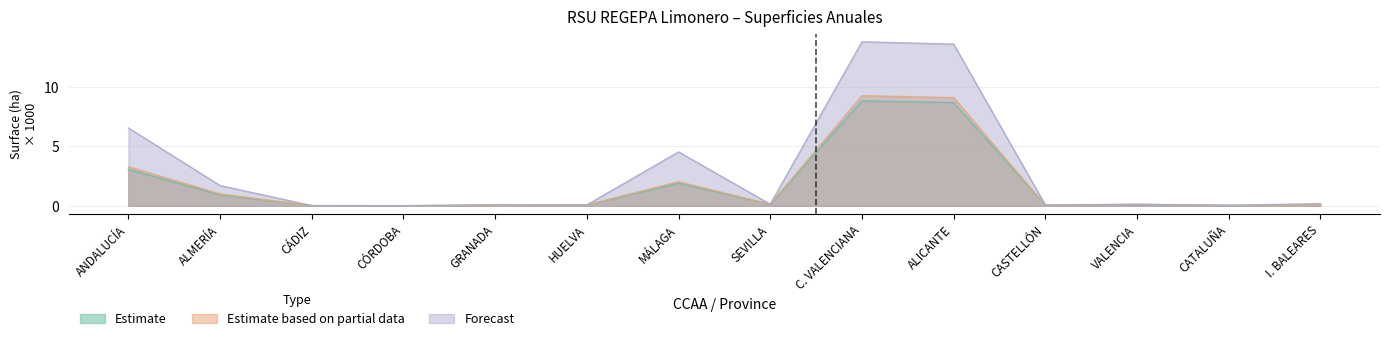

The value of Estimate based on partial data at MÁLAGA is 2.0. True or false?

True